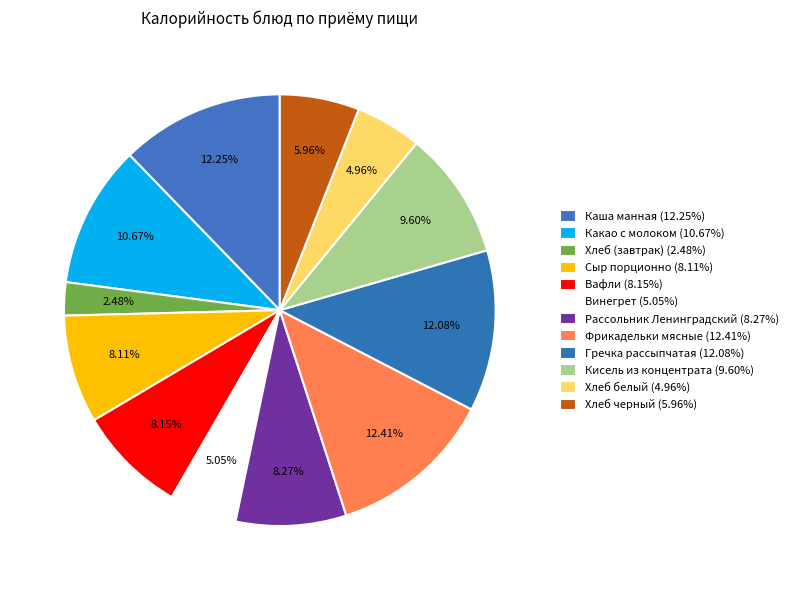

How many segments does this pie chart have?

12